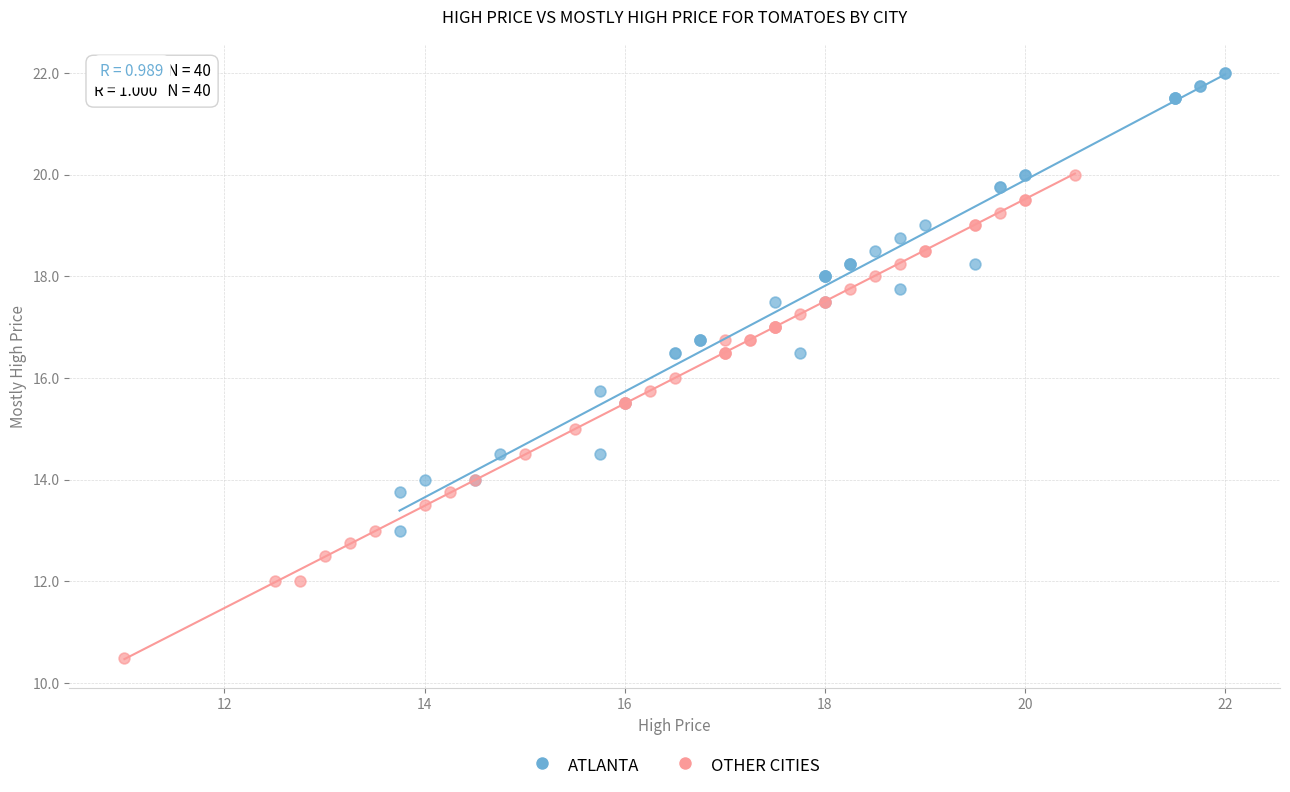

Which series contains the lowest Y value?

OTHER CITIES